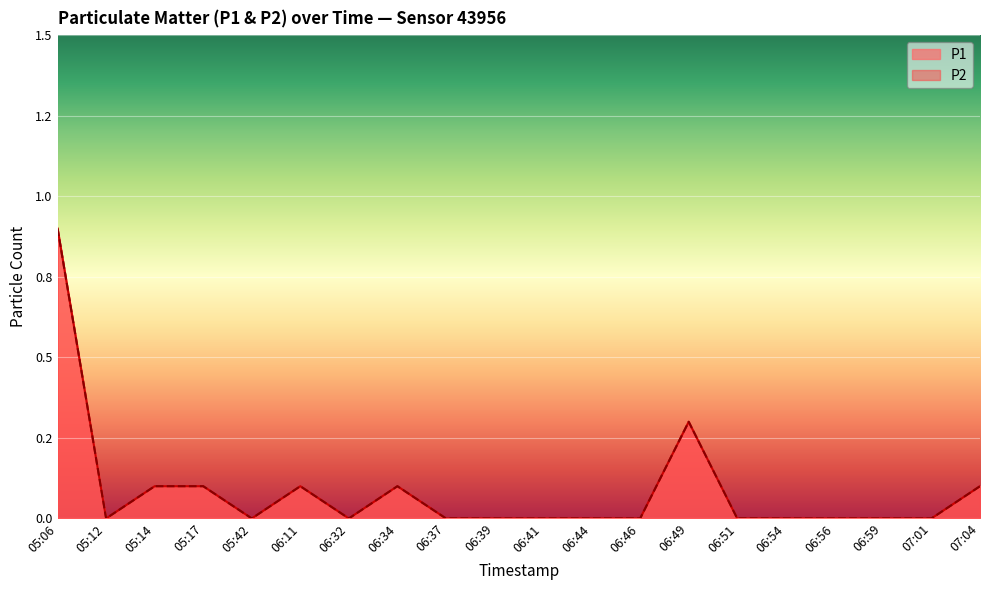

Which category has the lowest value in the P2 series?

05:12